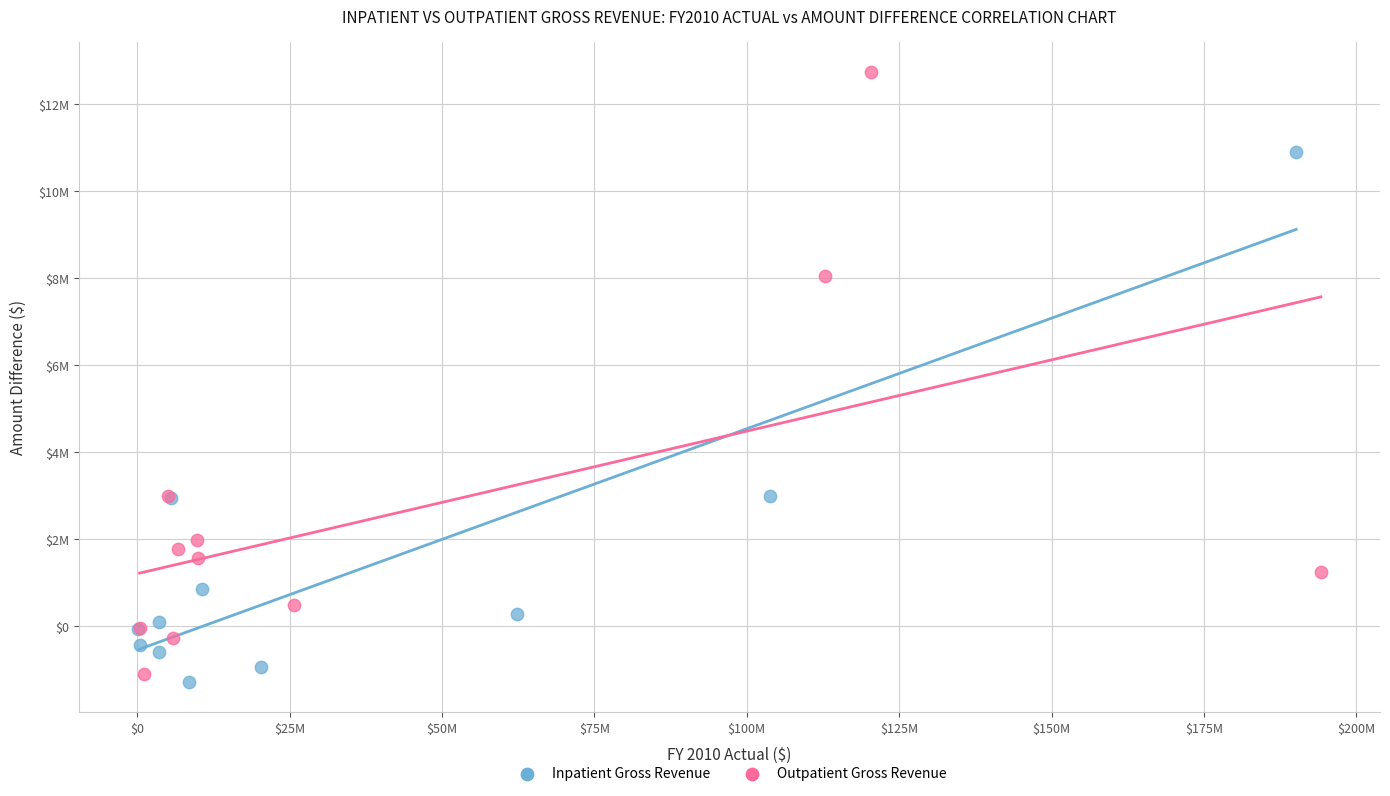

What are all the series names shown in the legend?

Inpatient Gross Revenue, Outpatient Gross Revenue